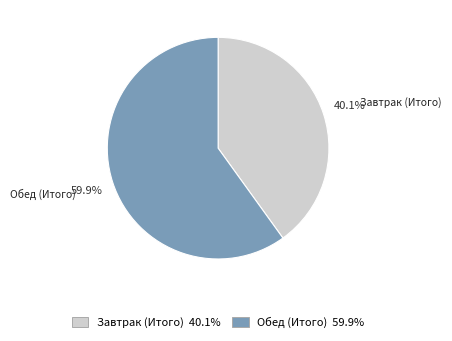

Is it true that Завтрак (Итого) is 40% of the pie?

True